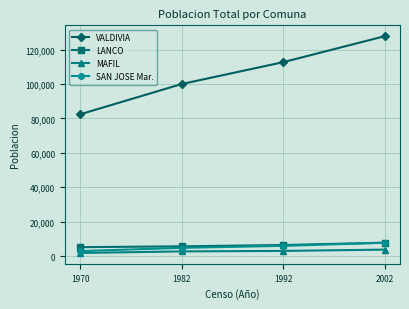

True or false: VALDIVIA and SAN JOSE Mar. intersect in this chart.

False